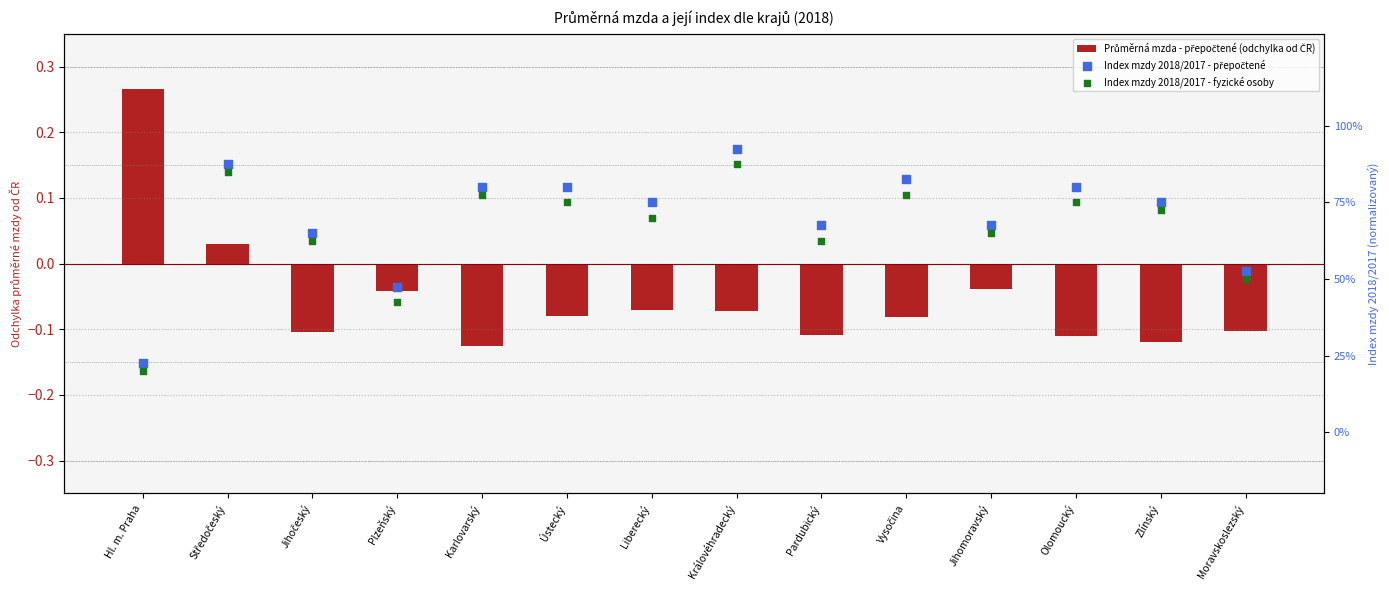

Is the value of Index mzdy 2018/2017 - přepočtené at Vysočina greater than the value of Index mzdy 2018/2017 - fyzické osoby at Středočeský?

No